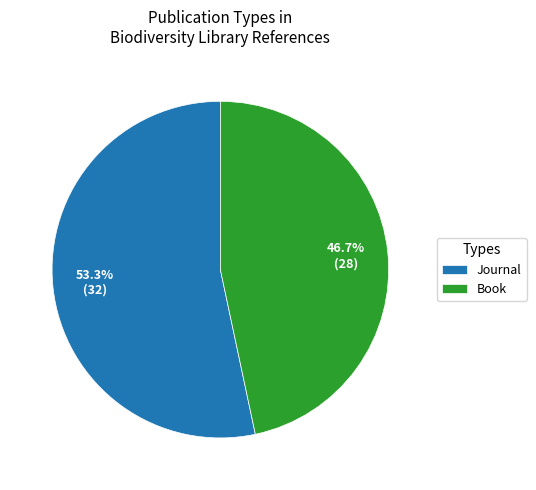

To the nearest percent, what is the combined percentage of Journal and Book?

100%